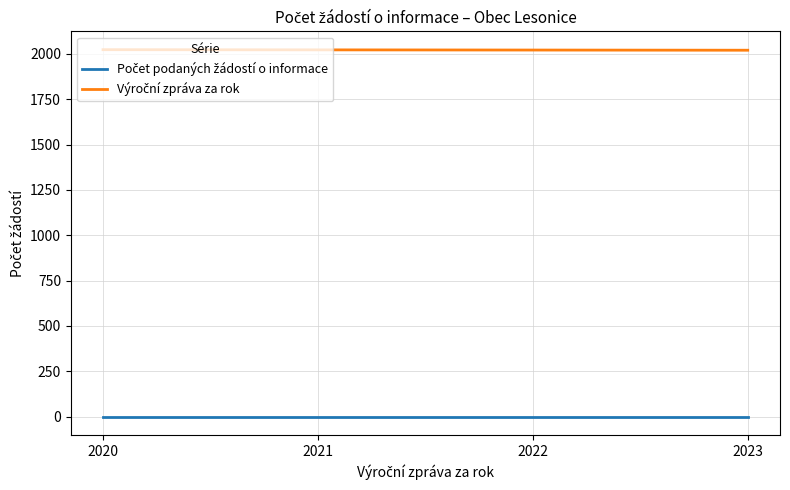

Count the number of categories in the chart.

4